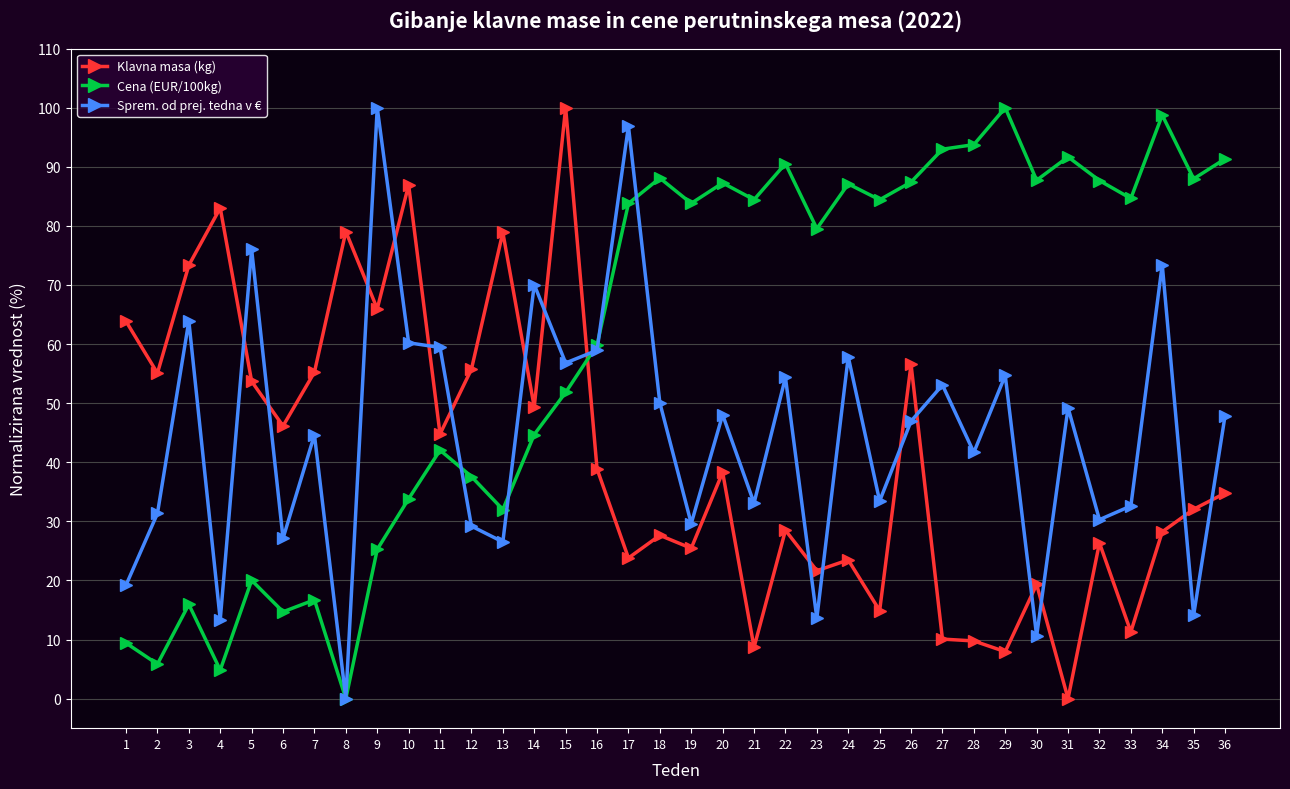

Is it true that Cena (EUR/100kg) equals 15.9 at 3?

True